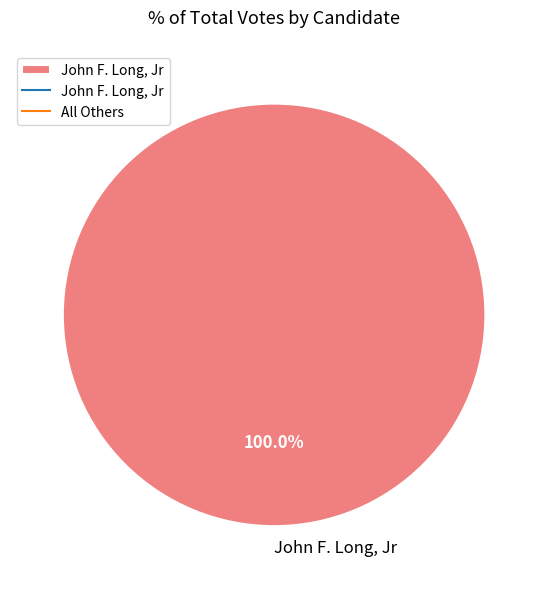

Rank the categories by value from highest to lowest.

John F. Long, Jr